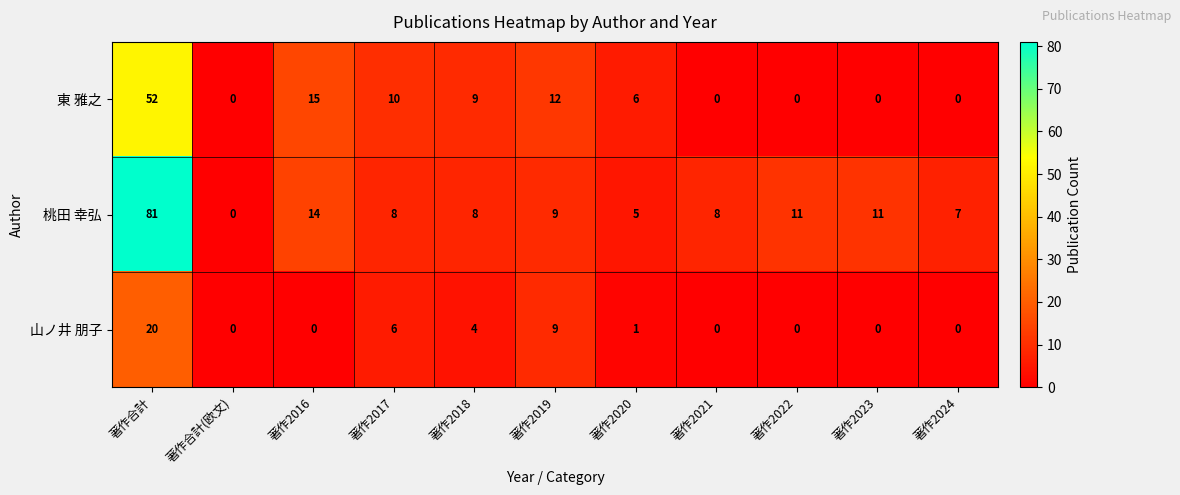

How many distinct data groups are displayed?

3